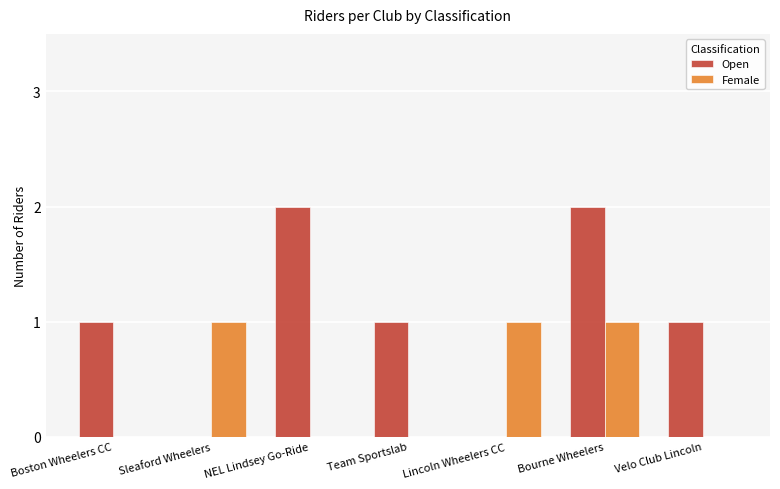

True or false: Open has a value of 1 at NEL Lindsey Go-Ride.

False